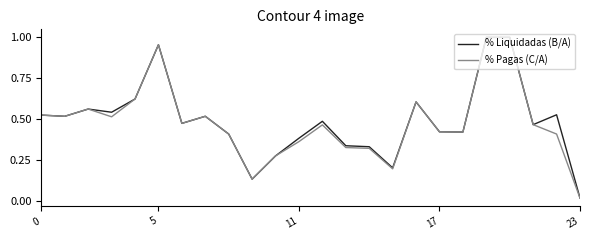

Which series has the largest range (max minus min)?

% Pagas (C/A)